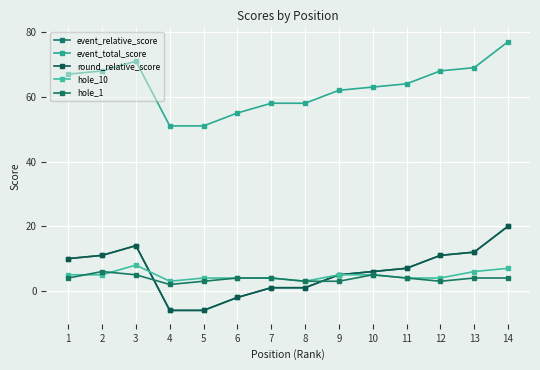

Is this an area chart (filled region under the line)?

No